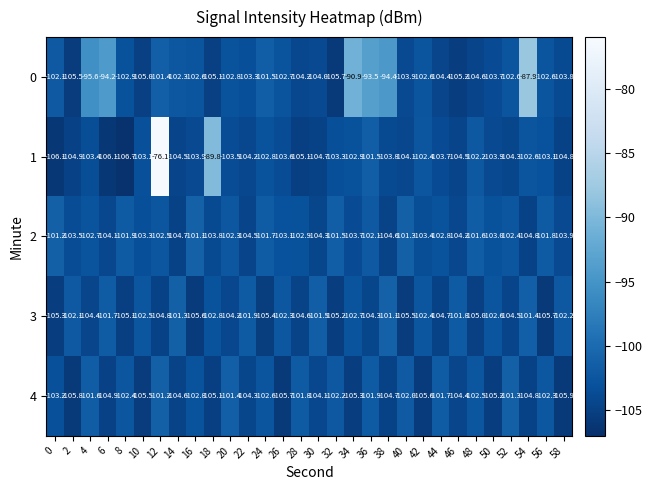

What is the smallest value displayed?

-106.7